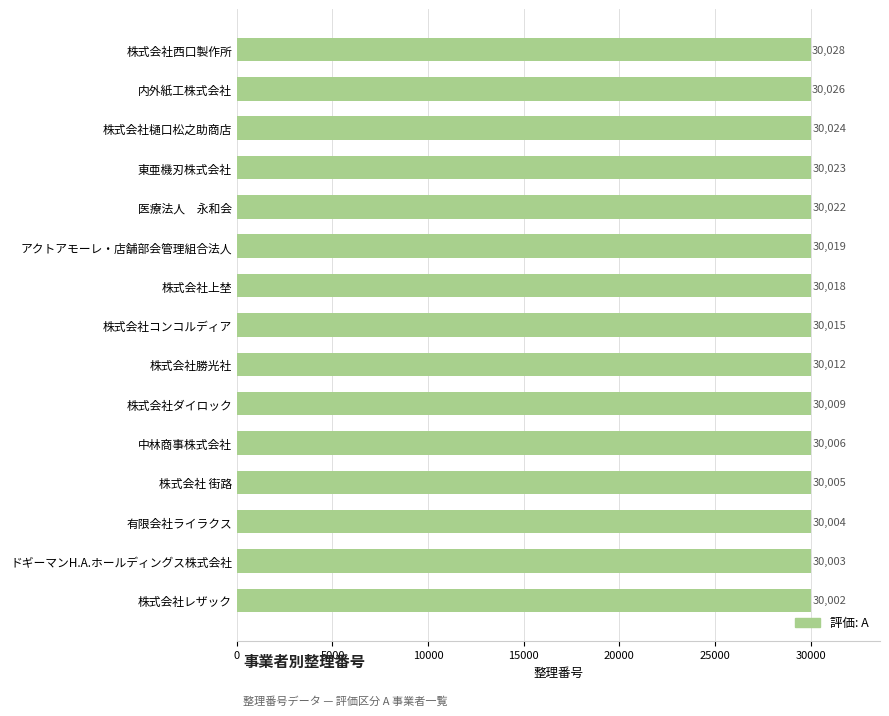

Reading top to bottom, list all the values displayed in this chart.

株式会社西口製作所=30002	内外紙工株式会社=30003	株式会社樋口松之助商店=30004	東亜機刃株式会社=30005	医療法人　永和会=30006	アクトアモーレ・店舗部会管理組合法人=30009	株式会社上埜=30012	株式会社コンコルディア=30015	株式会社勝光社=30018	株式会社ダイロック=30019	中林商事株式会社=30022	株式会社 街路=30023	有限会社ライラクス=30024	ドギーマンH.A.ホールディングス株式会社=30026	株式会社レザック=30028